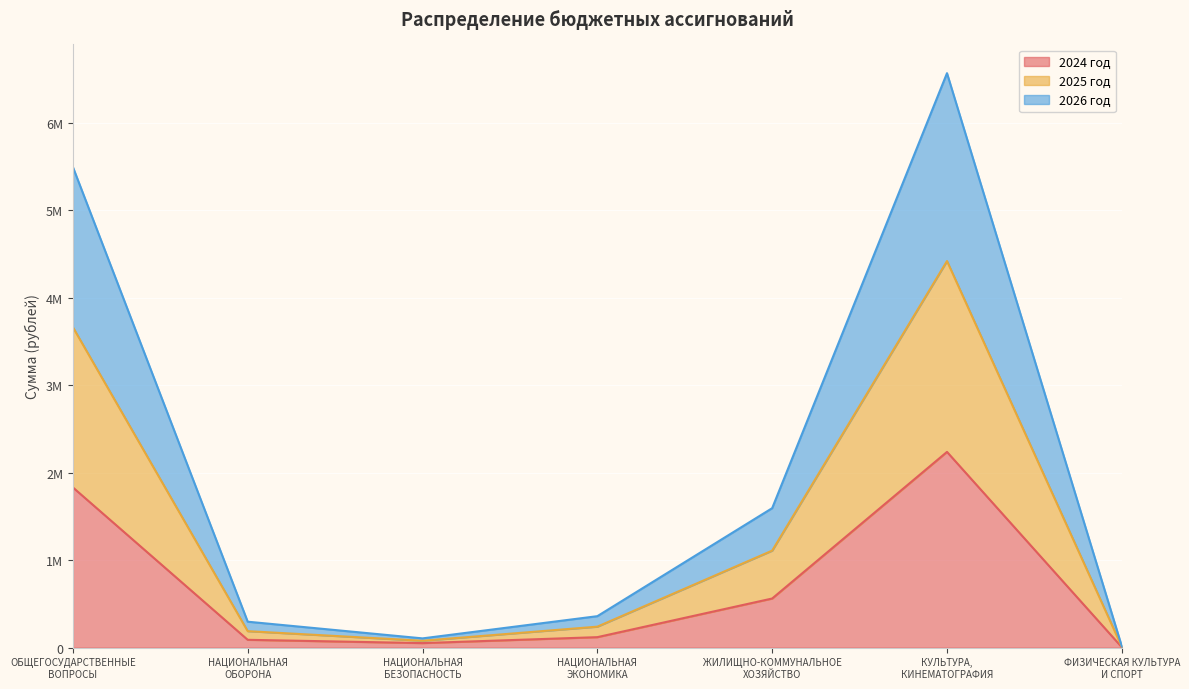

How many data points in 2024 год are less than 120000?

3